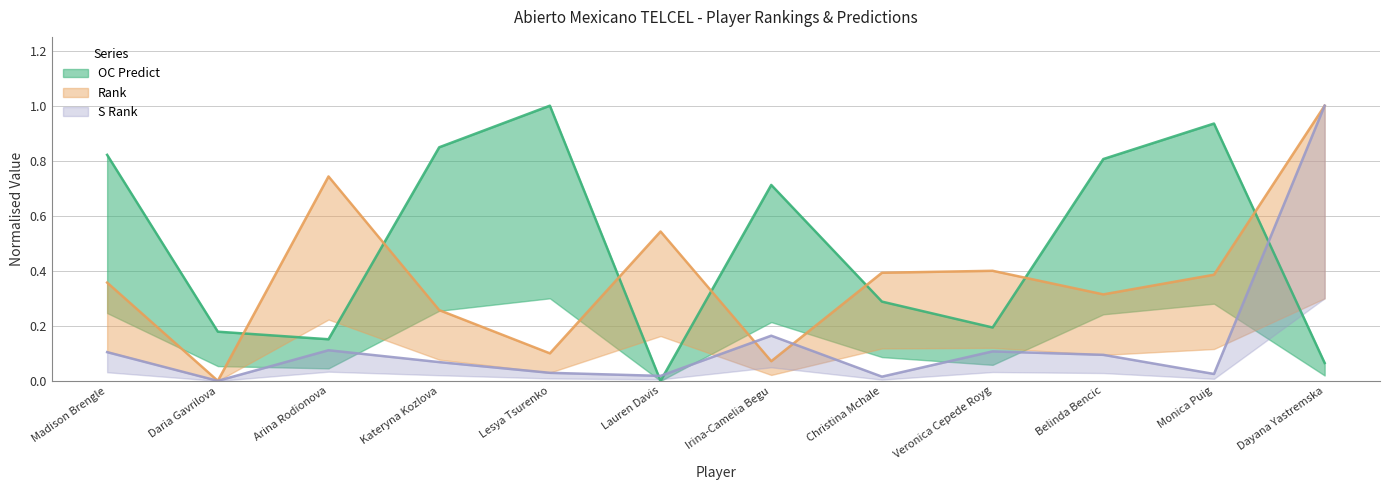

At which category is the sum across all series the highest?

Dayana Yastremska